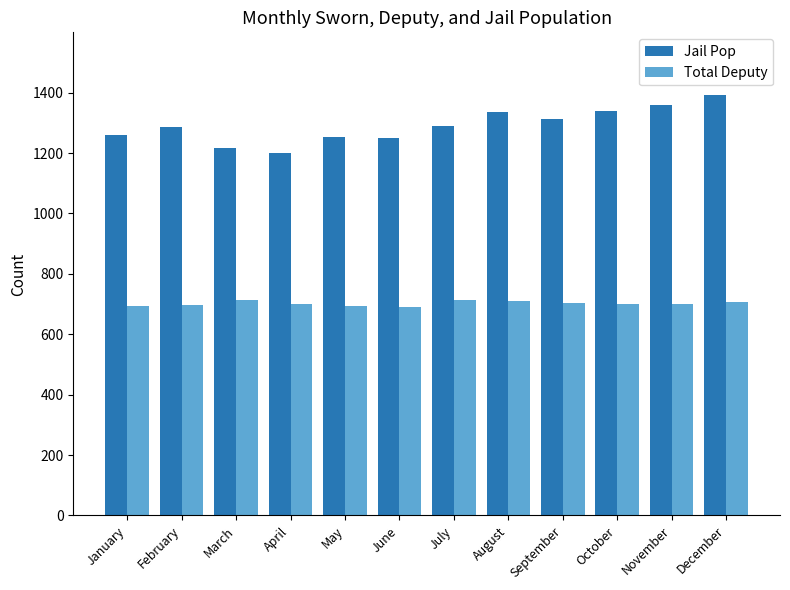

What is the spread (max minus min) of values at December?

685